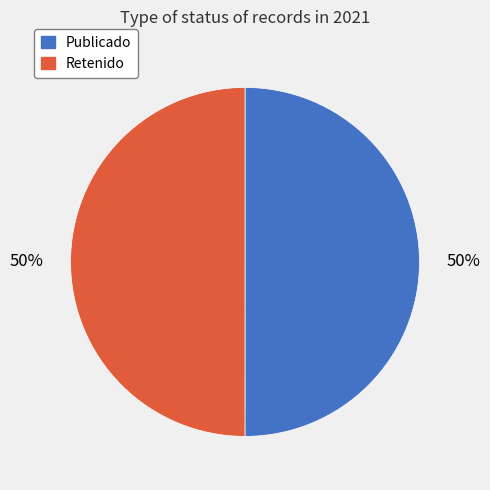

To the nearest percent, what is the average slice percentage?

50%